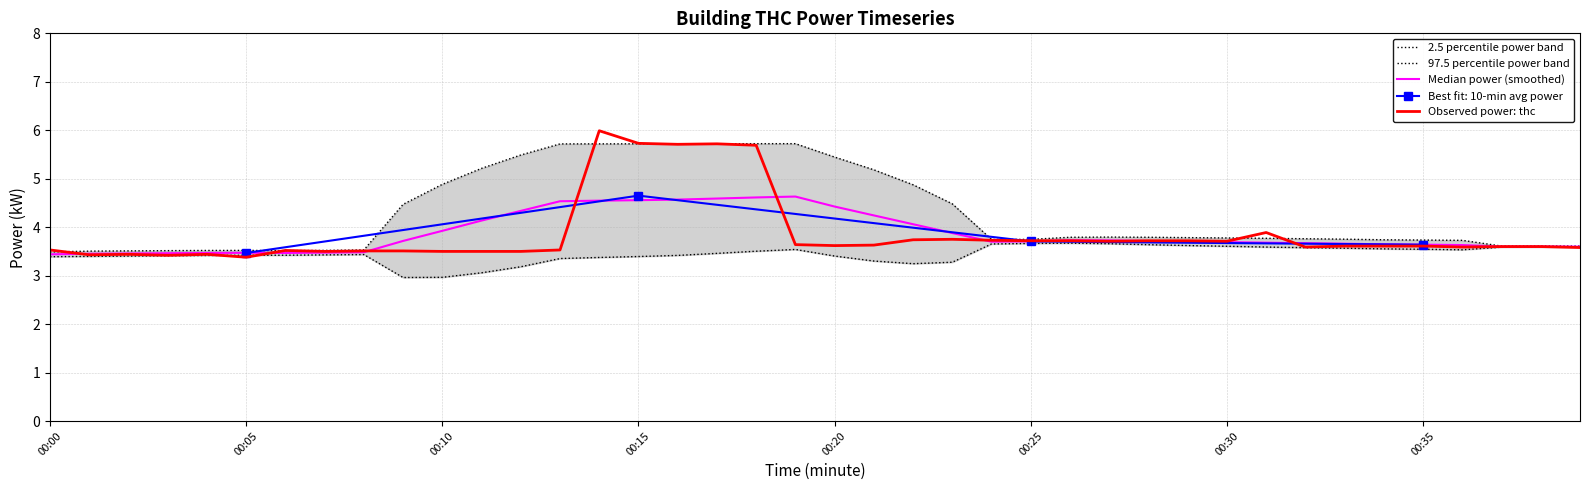

True or false: Observed power: thc has a value of 3.5 at 00:10.

True